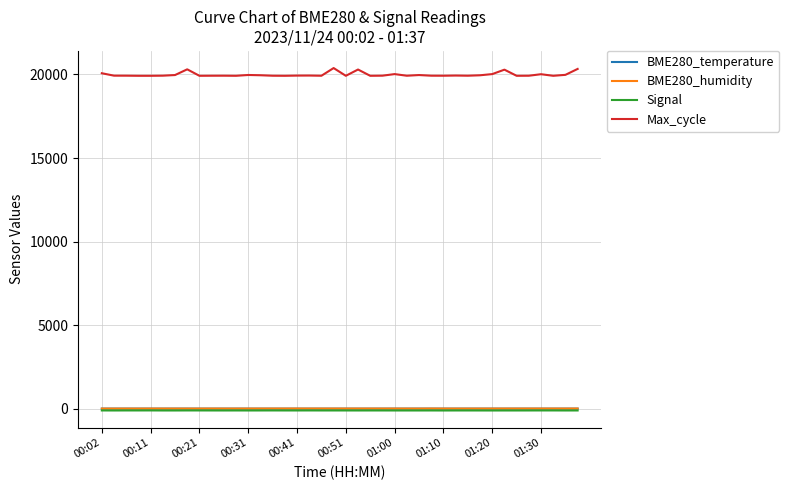

What is the difference between the maximum and minimum values in the Max_cycle series?

463.0